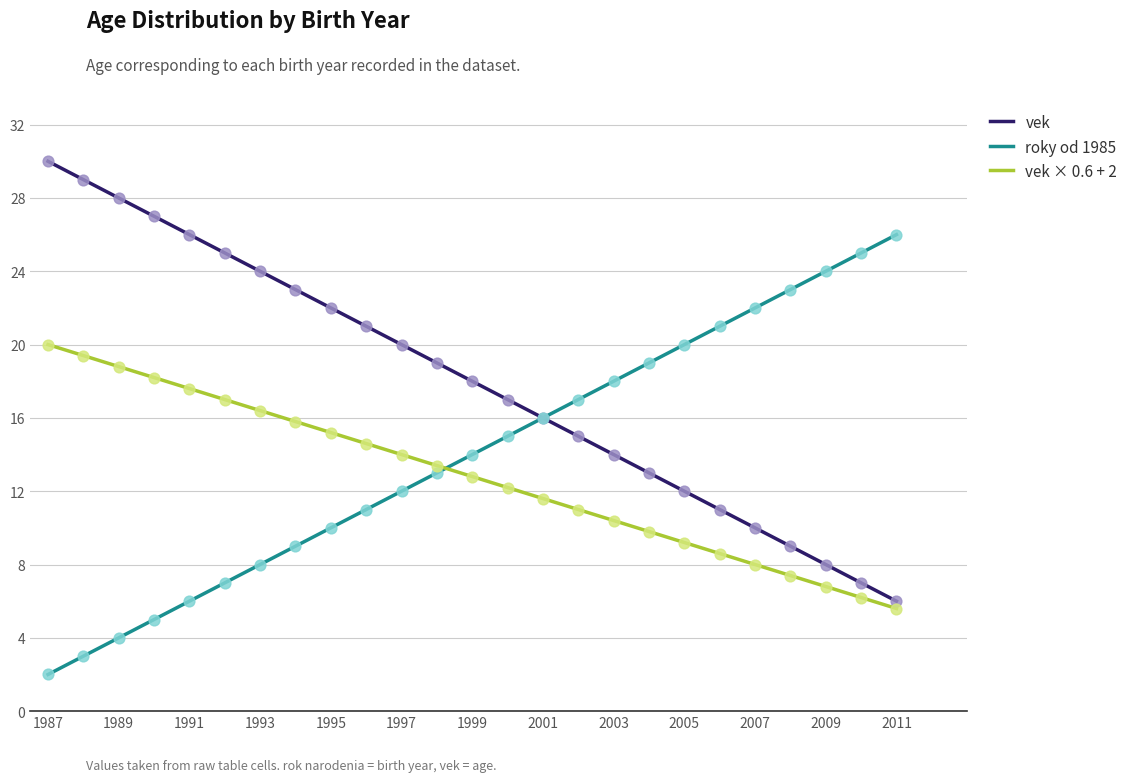

Is the value of roky od 1985 at 2007 greater than the value of vek × 0.6 + 2 at 1991?

Yes